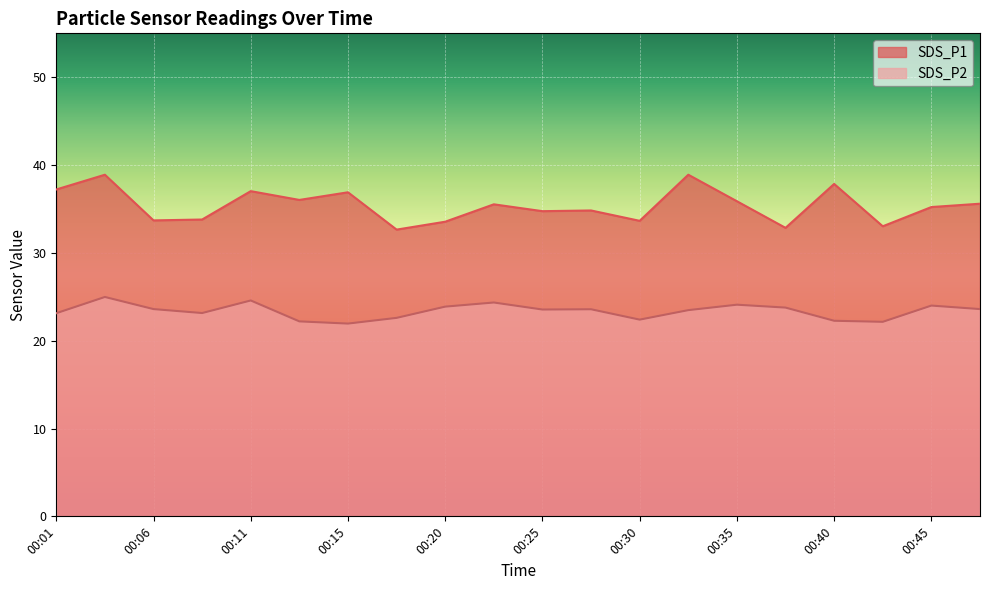

What is the total value across all series at 00:47?

59.2